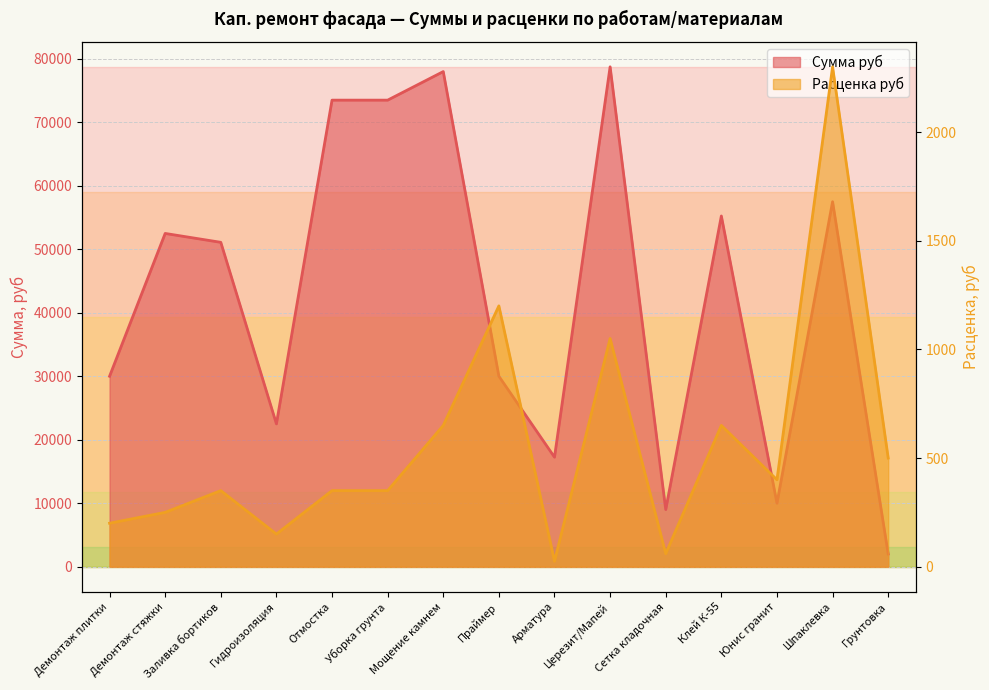

The value of Сумма руб at Гидроизоляция is 29751. True or false?

False